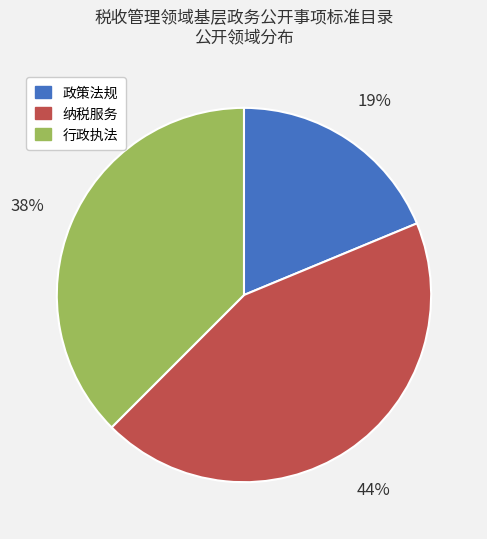

Which category has the smallest portion of the pie?

政策法规